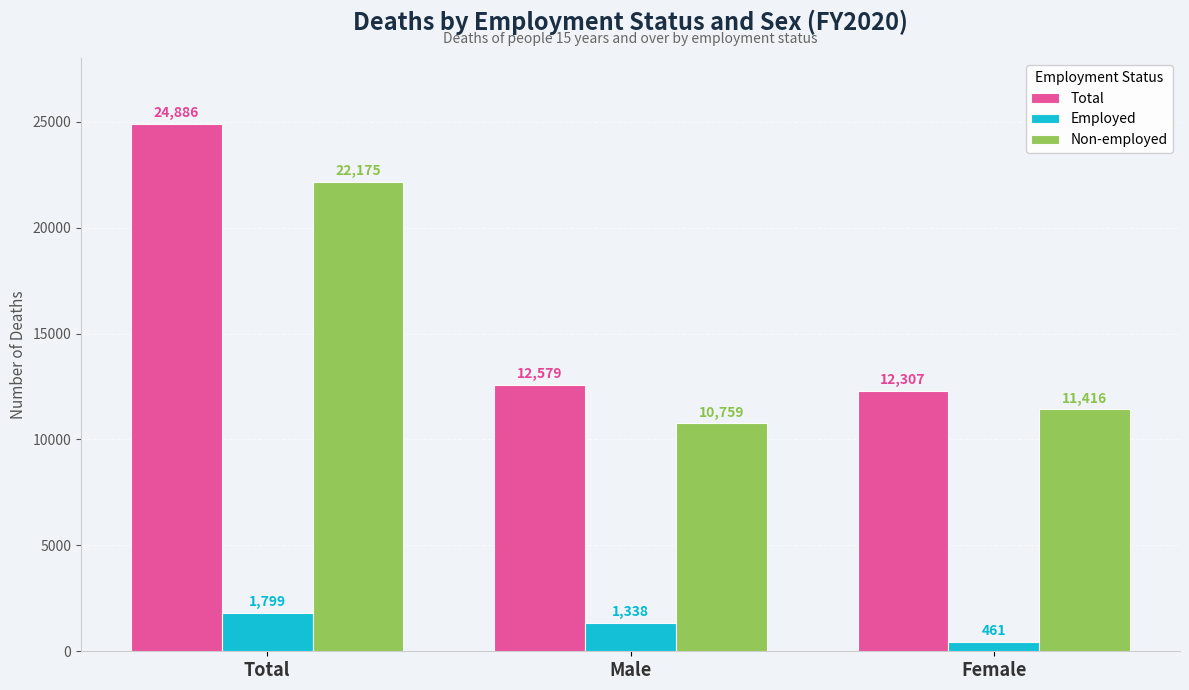

The value of Non-employed at Female is 7448. True or false?

False